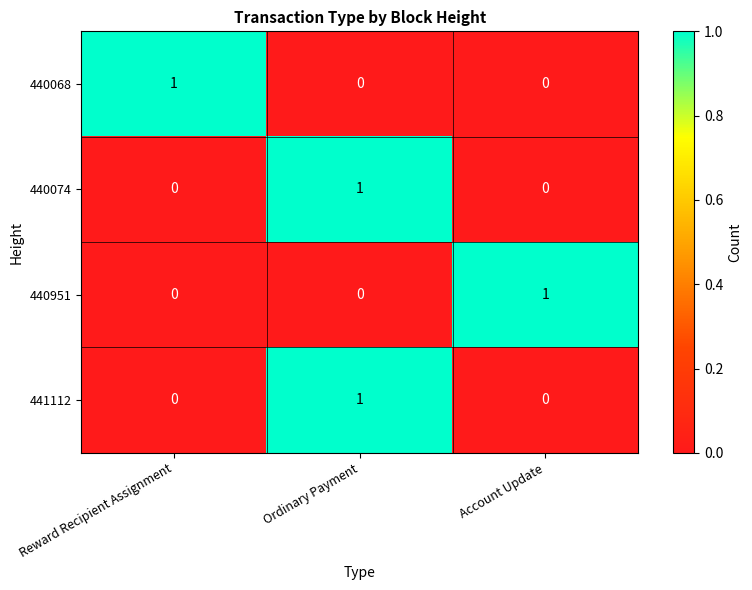

At which category is the sum across all series the highest?

Ordinary Payment